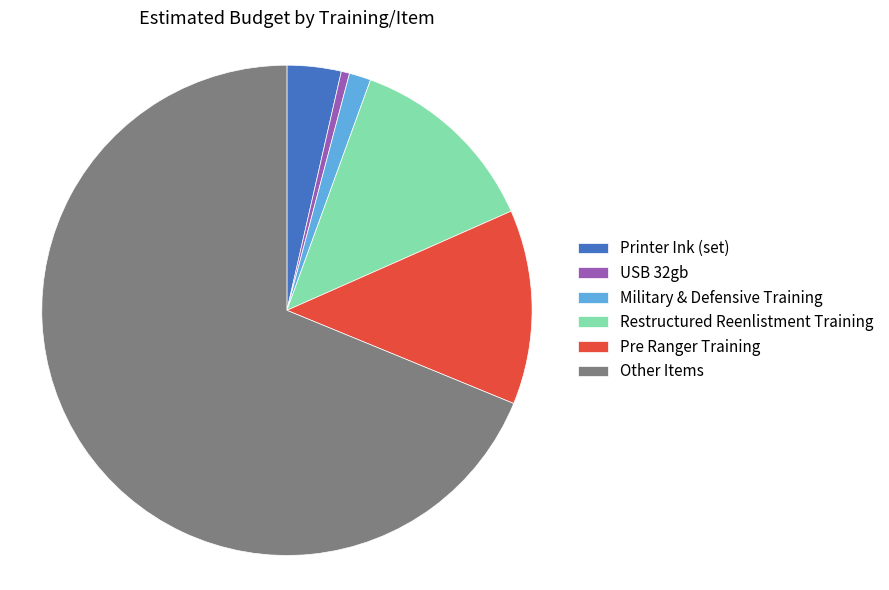

How many slices are in this pie chart?

6